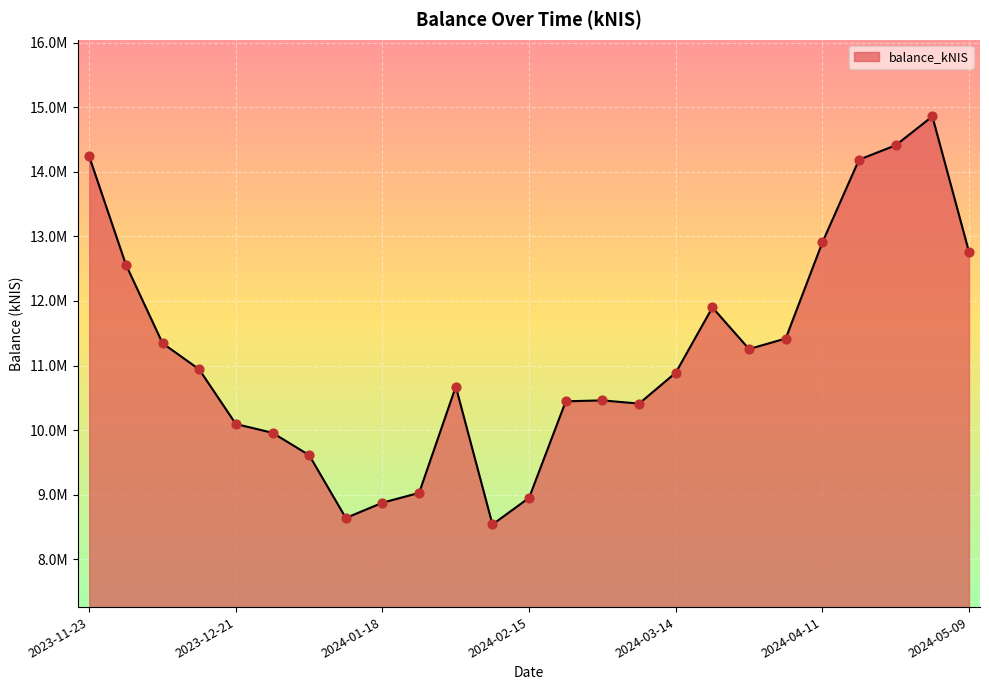

Does the chart have visible grid lines?

Yes